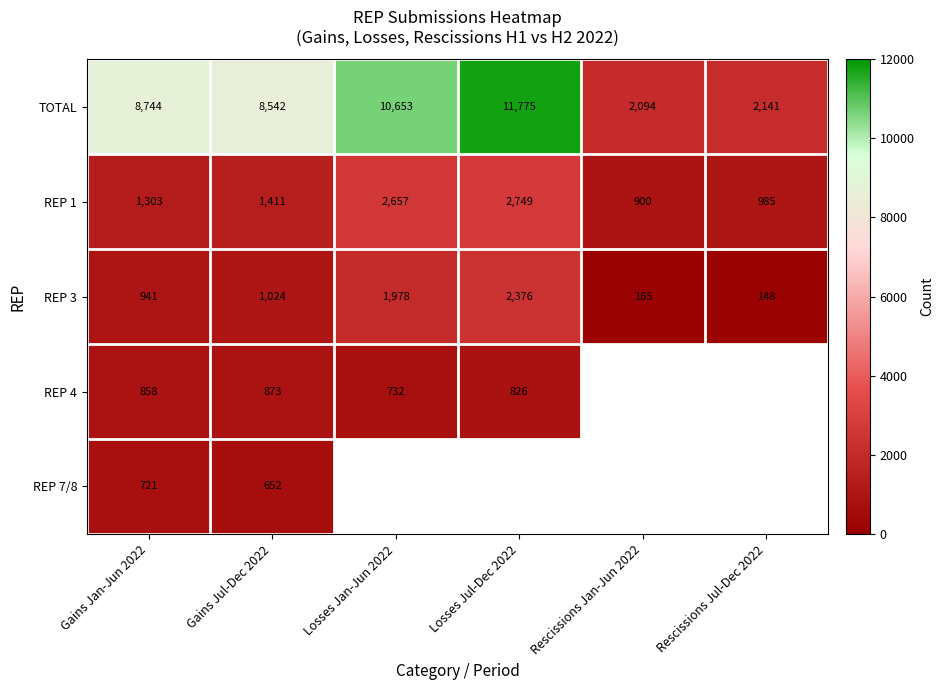

At Gains Jan-Jun 2022, list the series in order from smallest to largest.

REP 7/8, REP 4, REP 3, REP 1, TOTAL